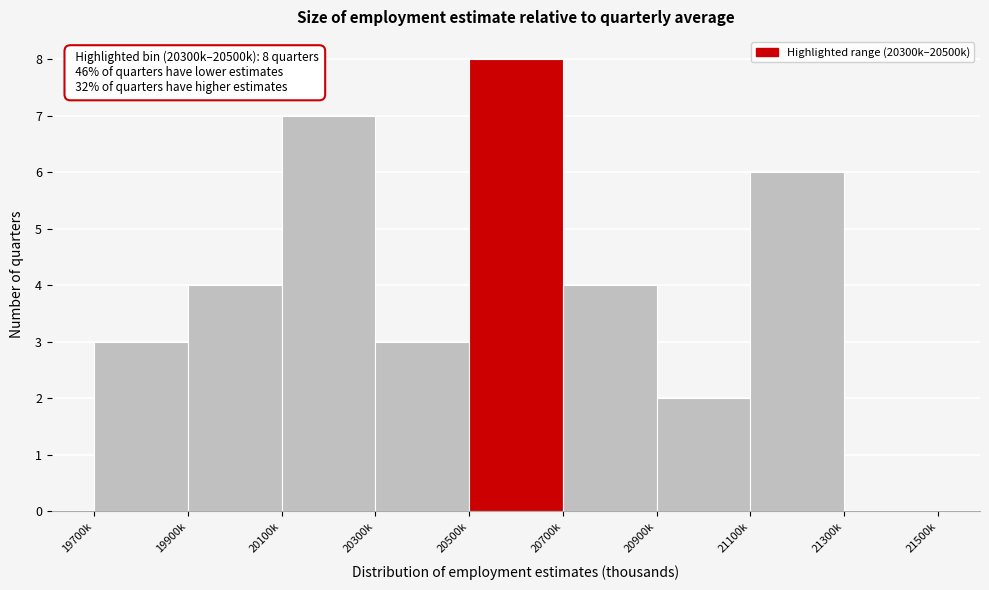

Reading left to right, extract all data points from this chart.

19700k=3	19900k=4	20100k=7	20300k=3	20500k=8	20700k=4	20900k=2	21100k=6	21300k=0